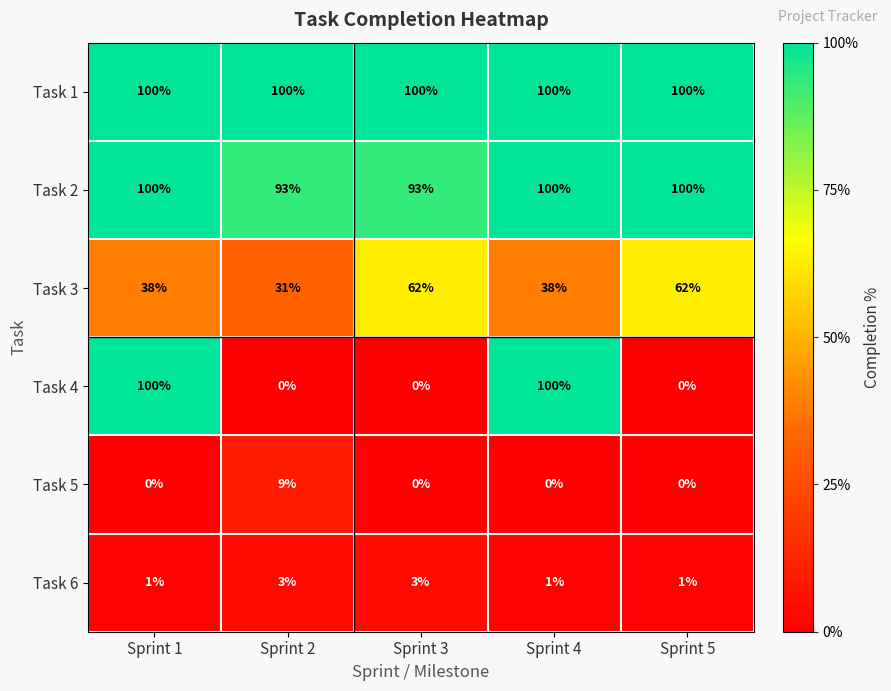

Is it true that Task 1 equals 100 at Sprint 1?

True